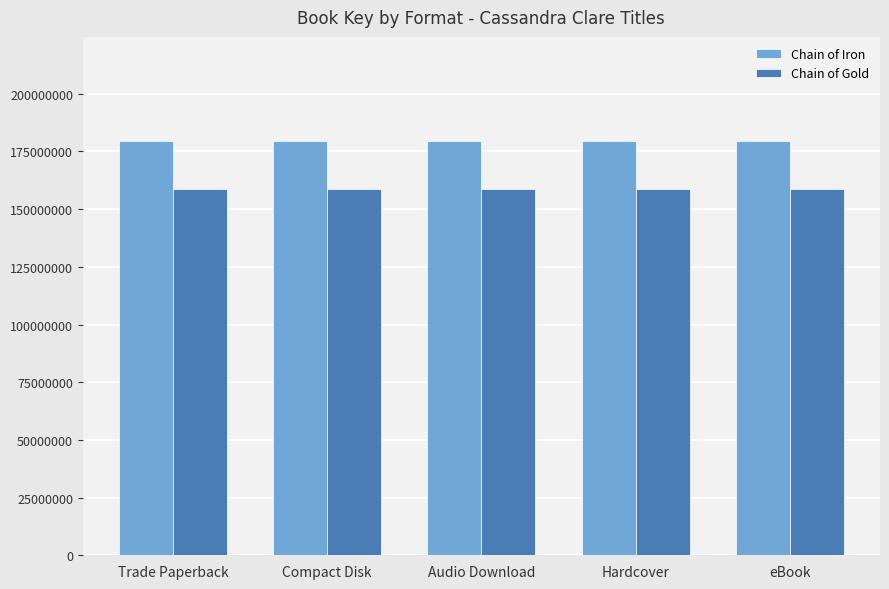

Is the value of Chain of Gold at Trade Paperback greater than the value of Chain of Iron at eBook?

No